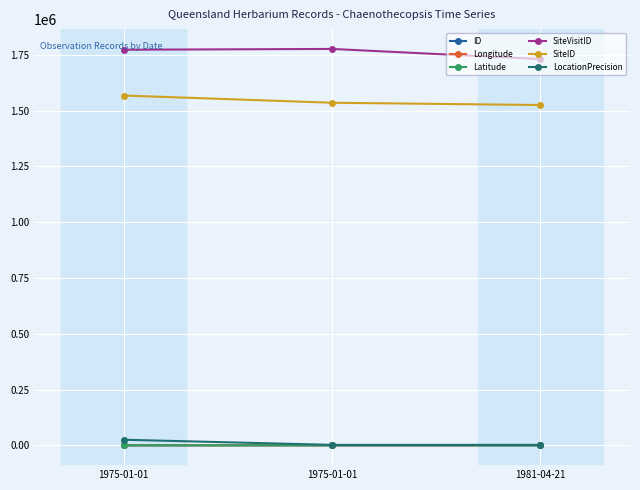

Does the chart have visible grid lines?

Yes